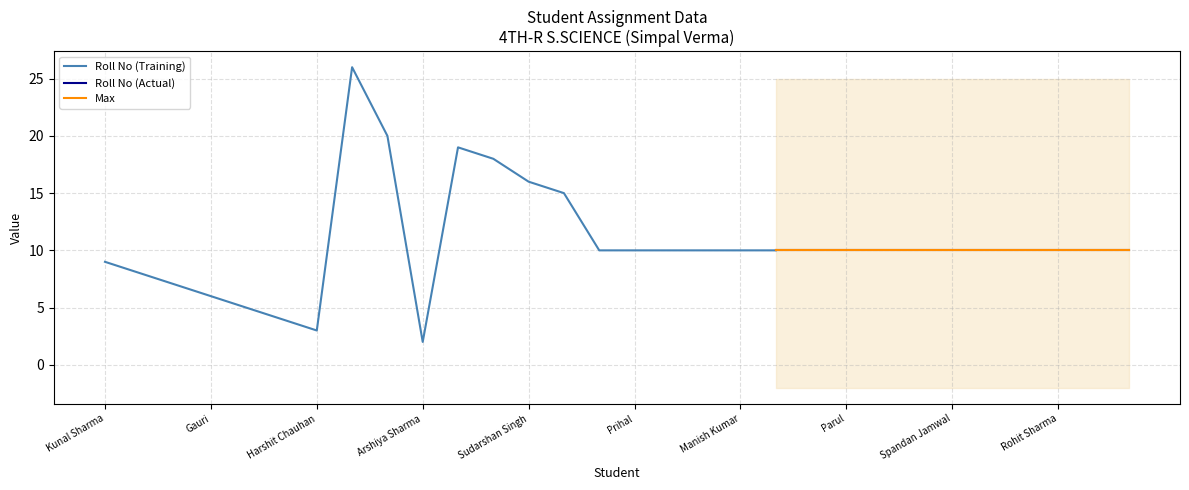

How many values in the Roll No series exceed 10?

6